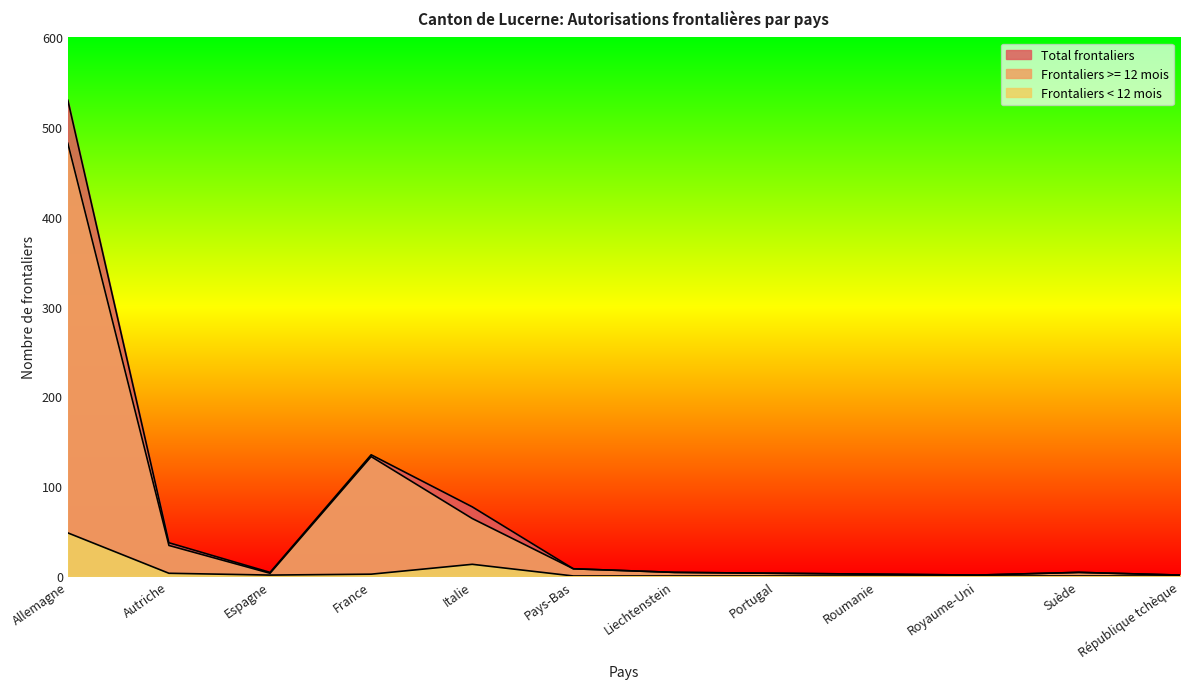

What is the difference between the maximum and second lowest values in the Total frontaliers series?

529